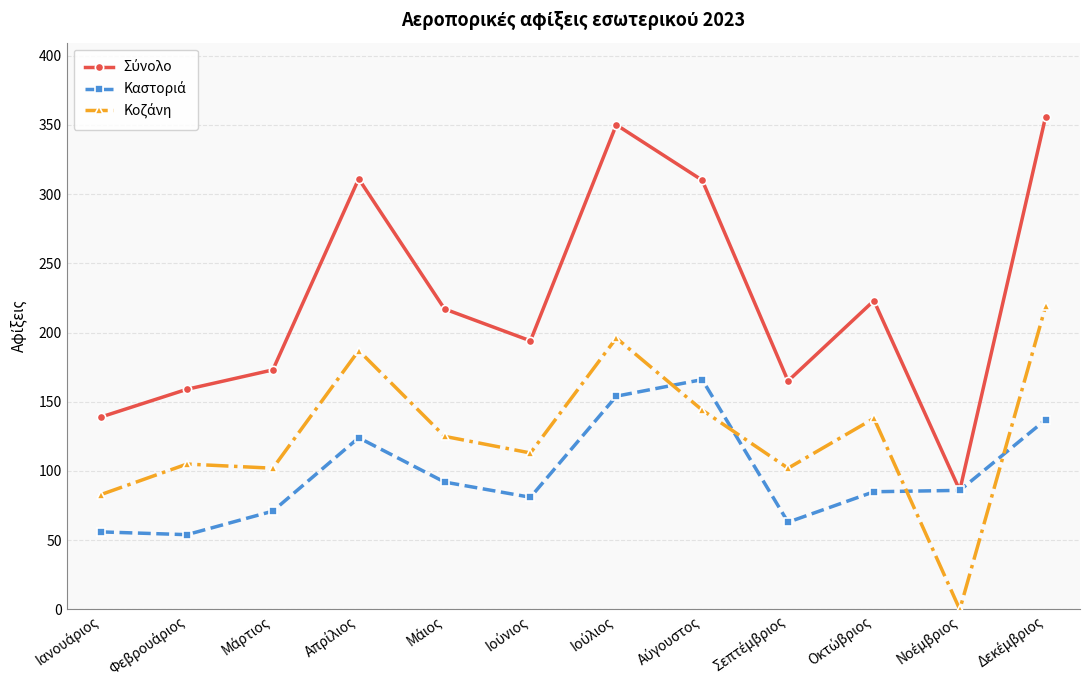

How many categories are shown in the chart?

12